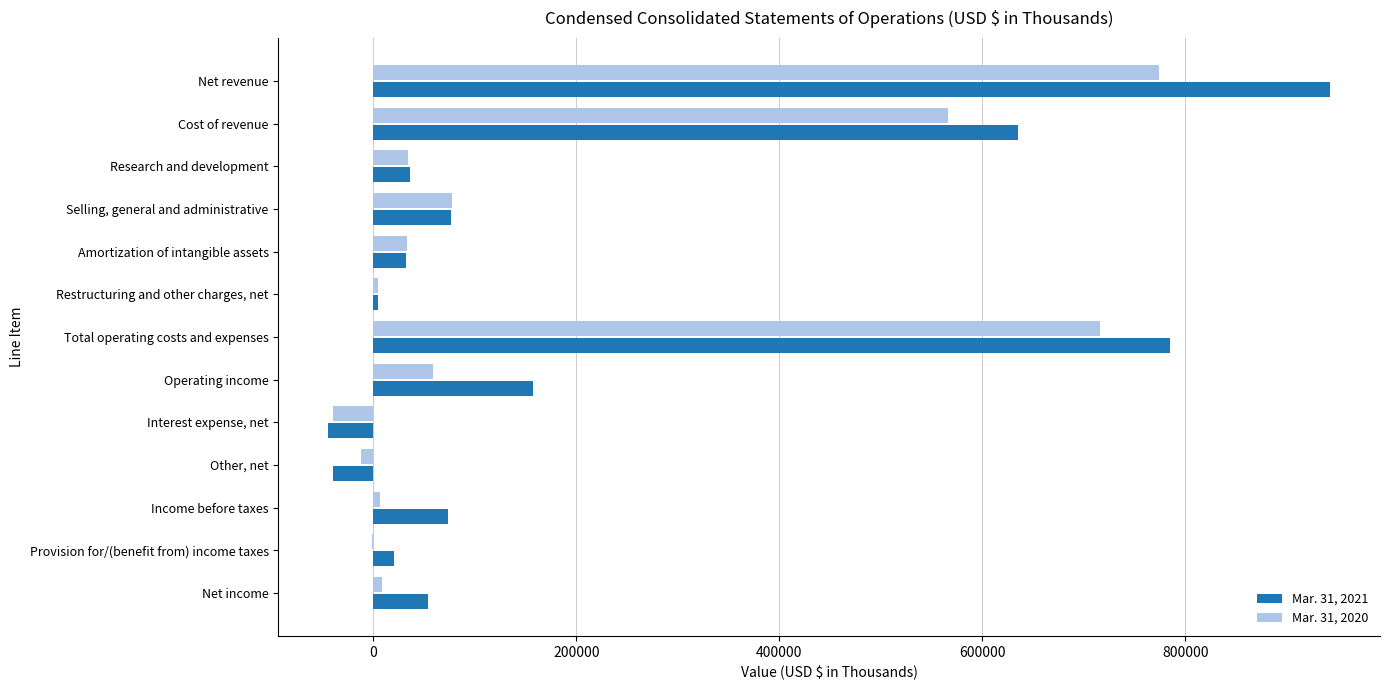

The Mar. 31, 2021 series shows 1395269 at Total operating costs and expenses. True or false?

False